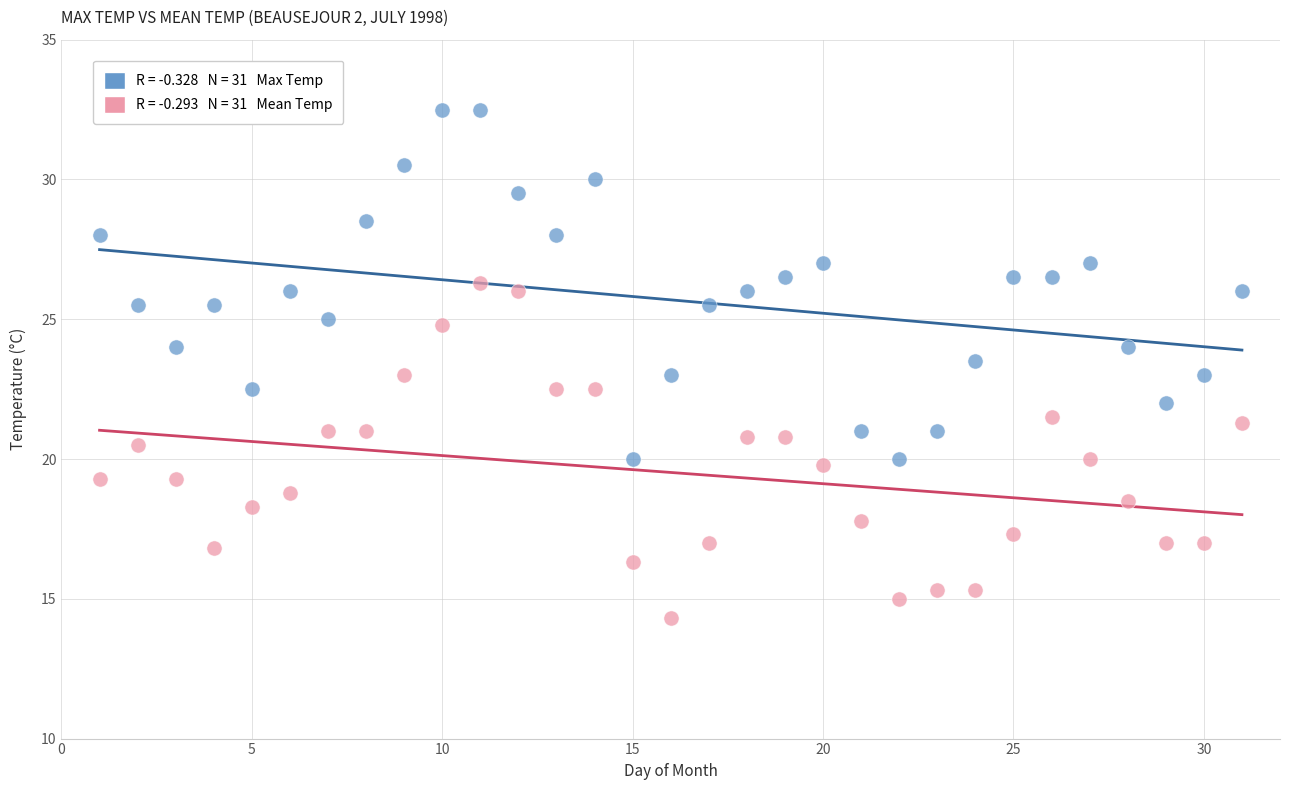

Across all data points, what is the range of X values (max minus min)?

30.0